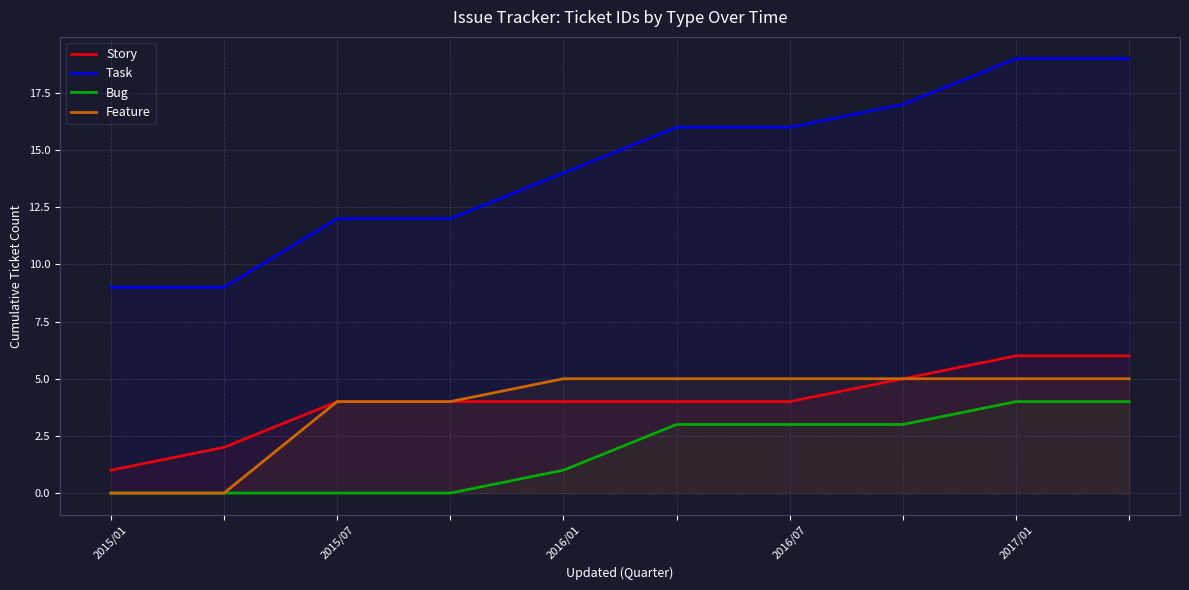

True or false: Feature and Task intersect in this chart.

False